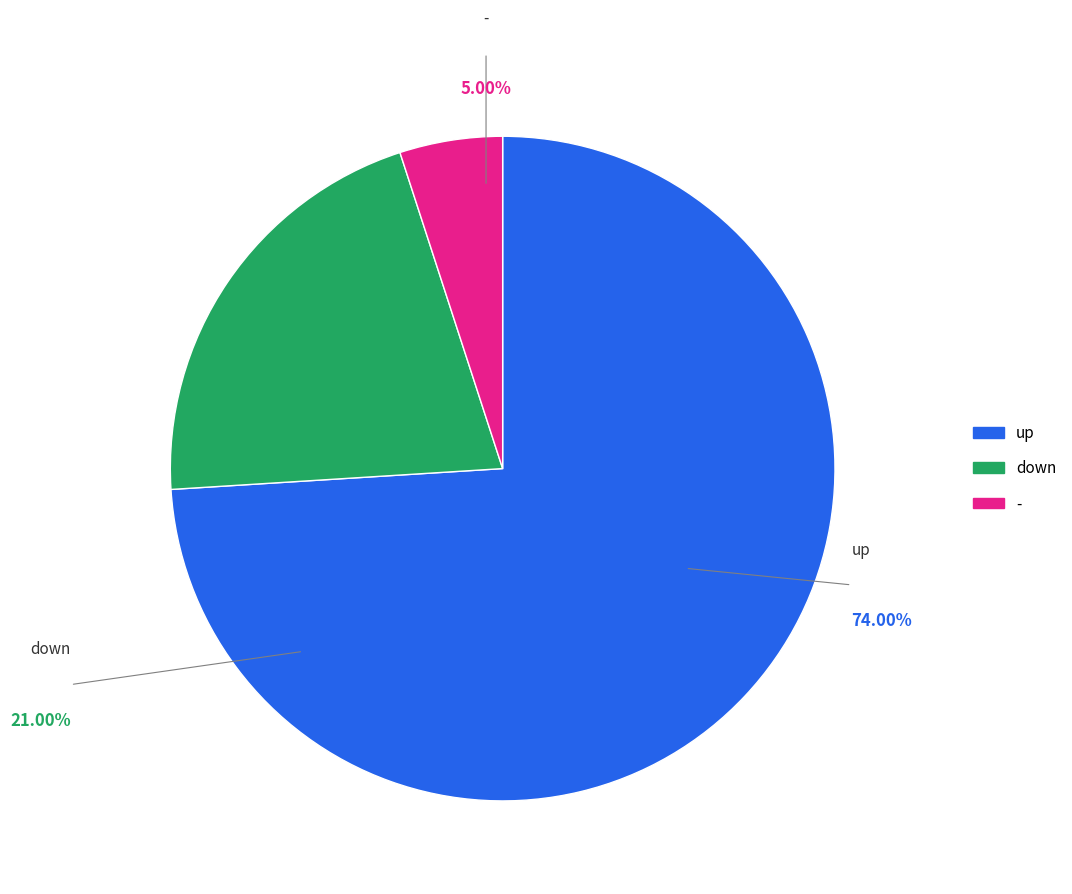

Count the number of slices in the pie.

3